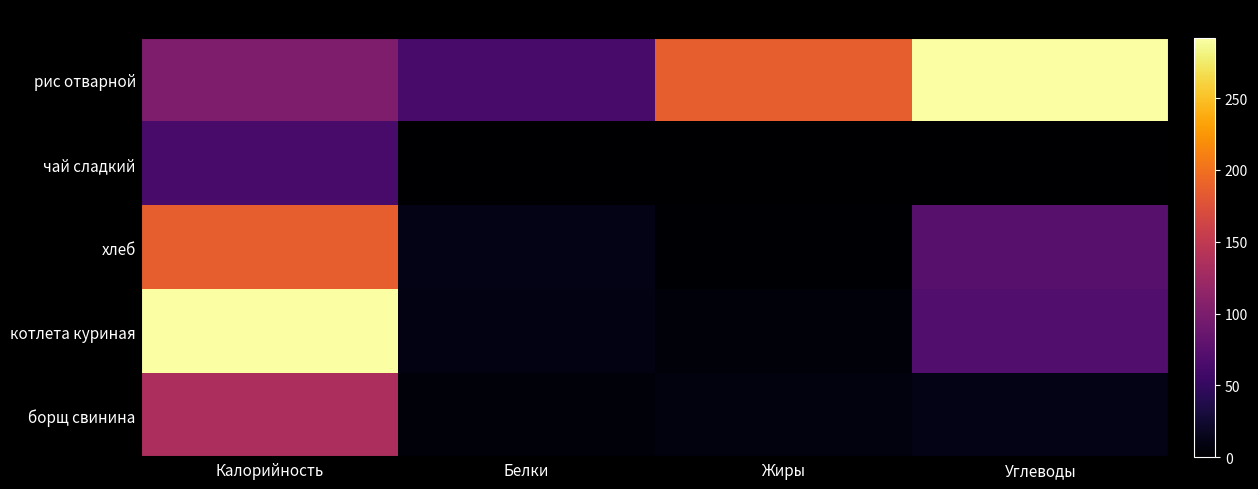

How many categories are shown in the chart?

4